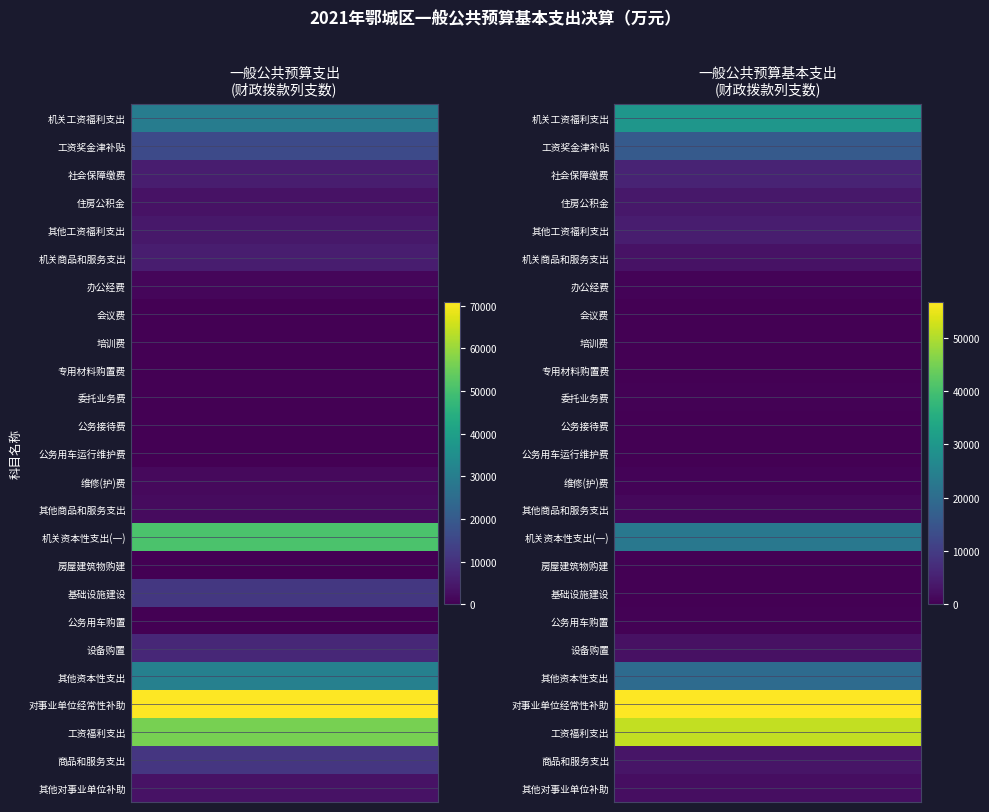

Is it true that 办公经费 equals 310 at 工资奖金津补贴?

False